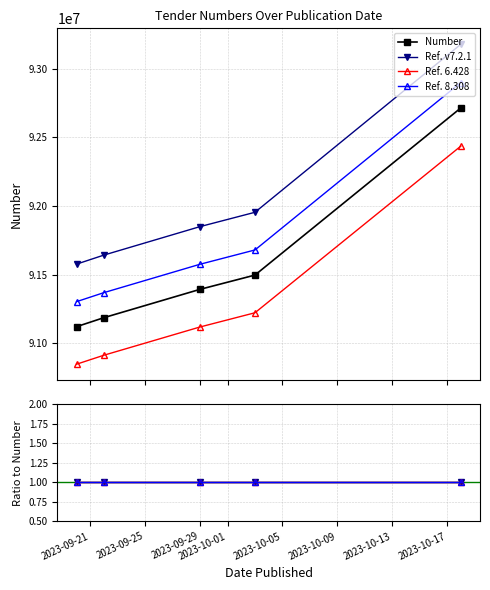

Where is Ref. 8.308 nearest to the value 1?

2023-09-21